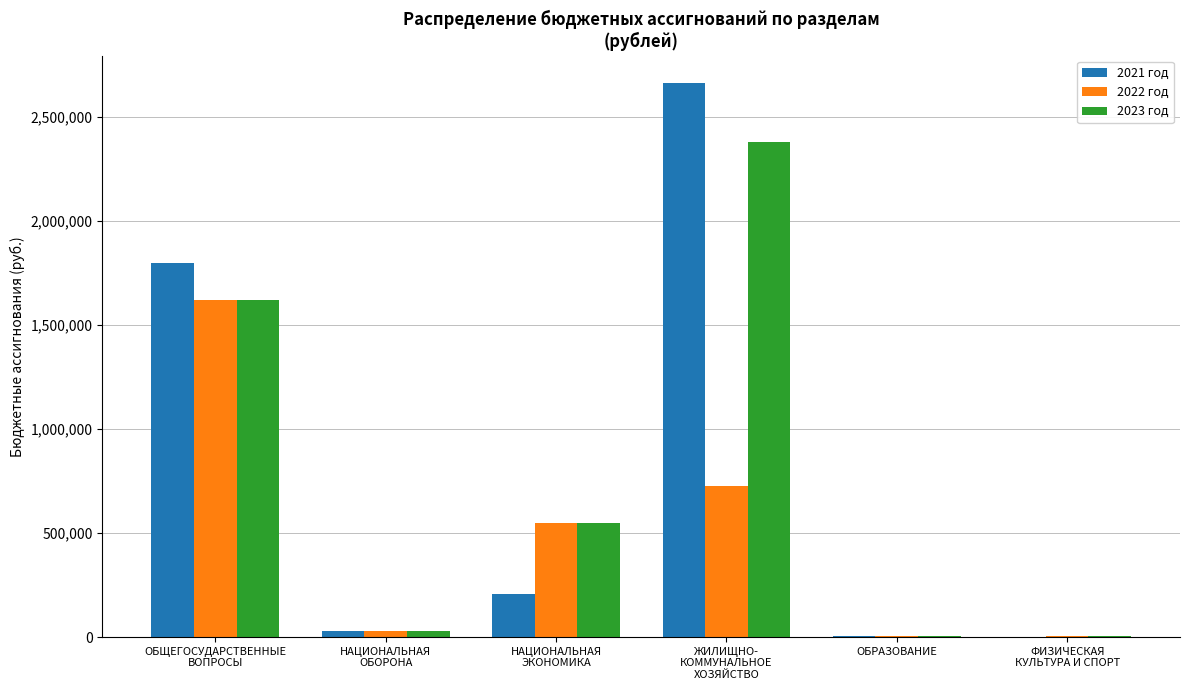

At which category is the sum across all series the highest?

ЖИЛИЩНО-
КОММУНАЛЬНОЕ
ХОЗЯЙСТВО